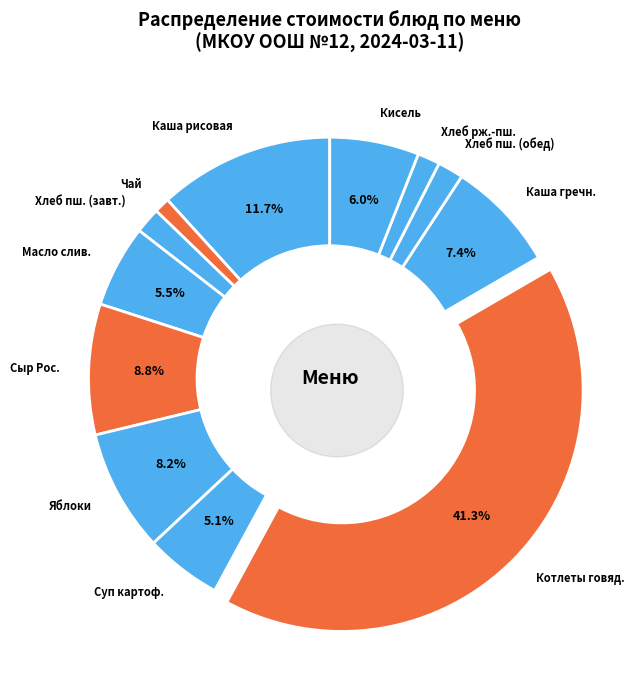

Is there a majority slice in this chart?

No